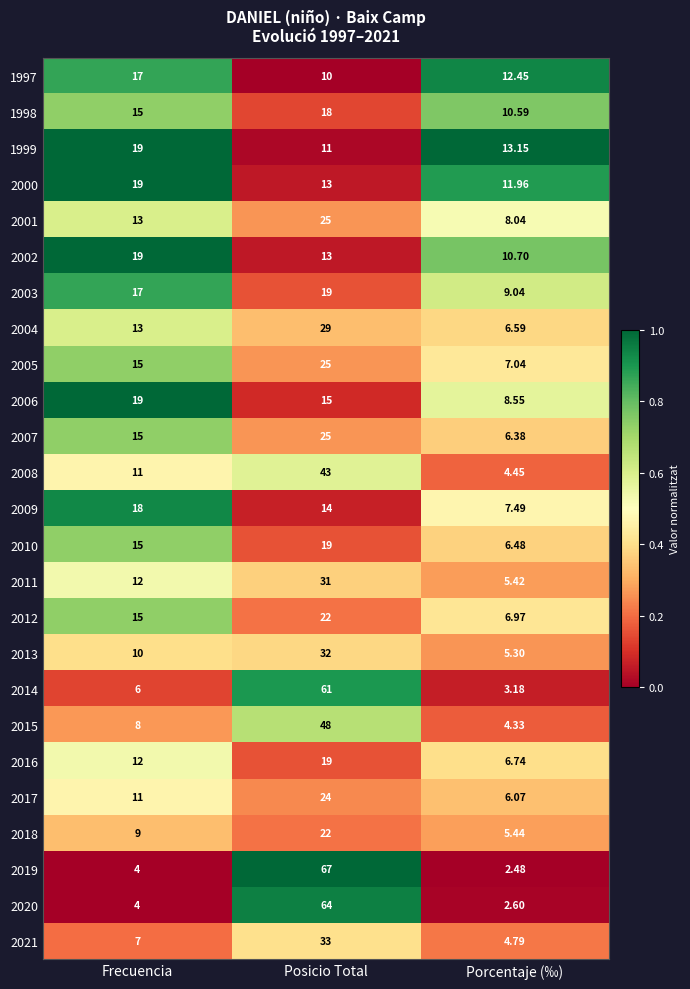

What is the difference between the highest and lowest values at Frecuencia?

15.0